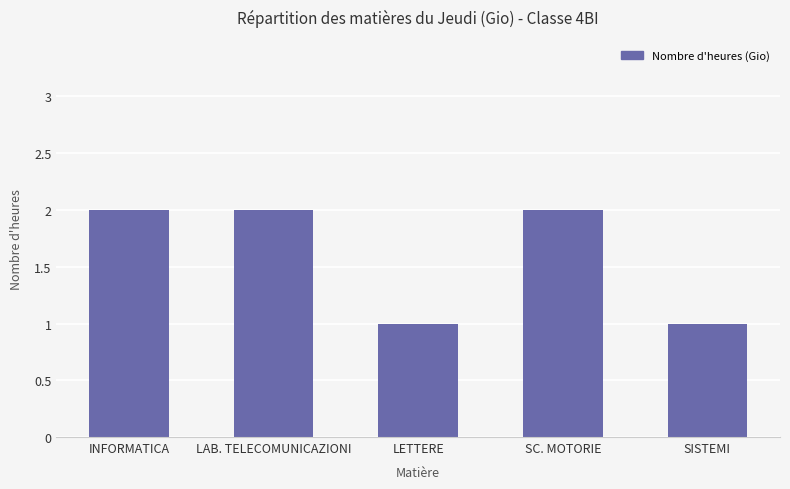

Is it true that the value at INFORMATICA is 1?

False